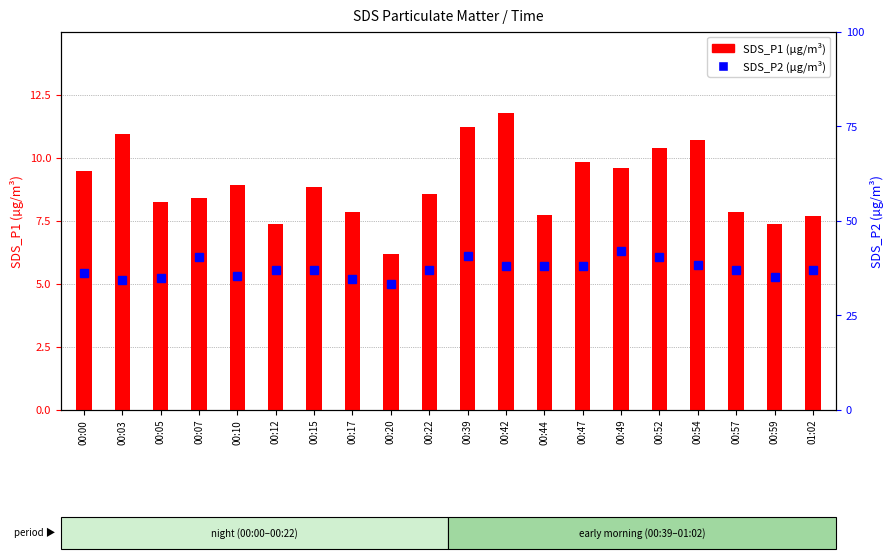

What is the value of the SDS_P1 bar at the 19th from the left?

7.4